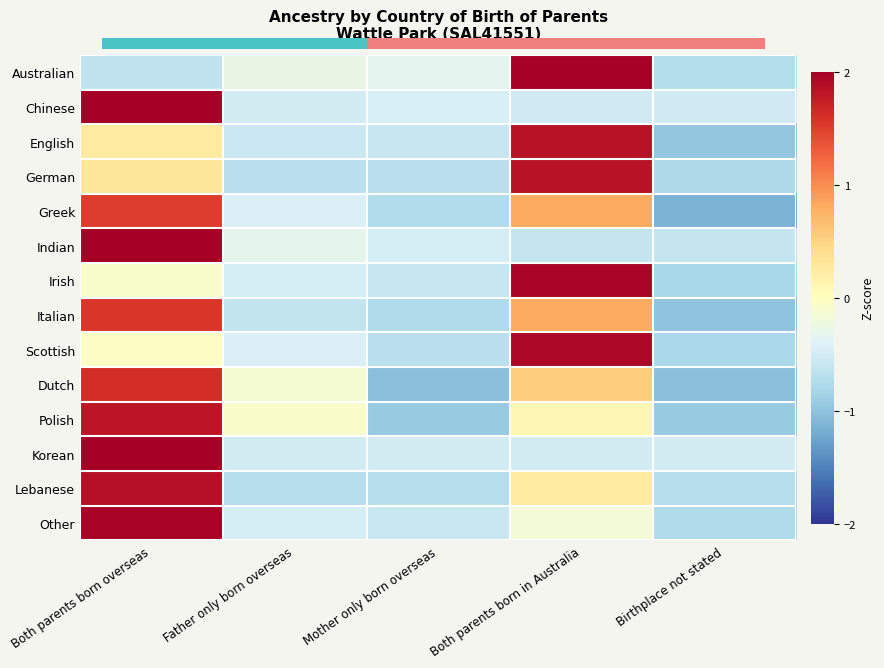

Which series changed the most between Both parents born overseas and Mother only born overseas?

Polish